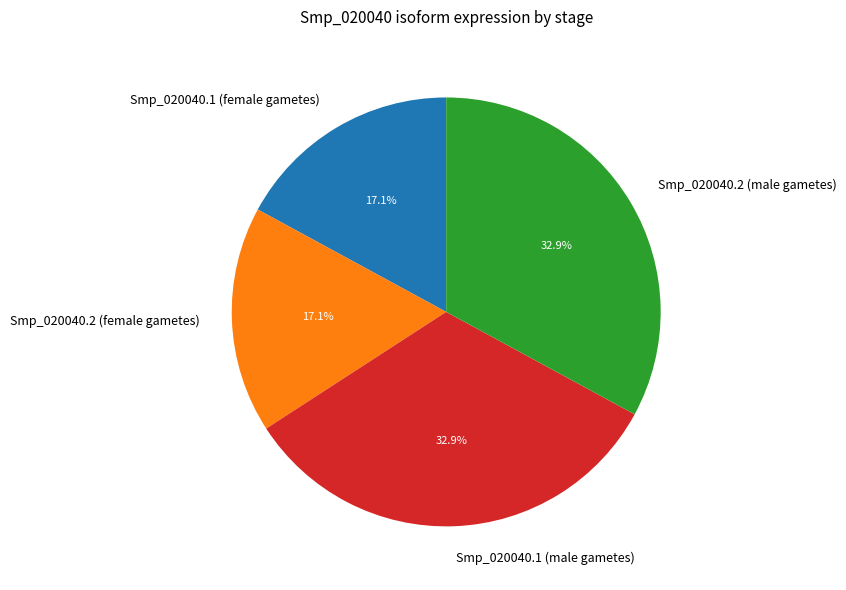

Which has a higher value, Smp_020040.1 (male gametes) or Smp_020040.2 (female gametes)?

Smp_020040.1 (male gametes)